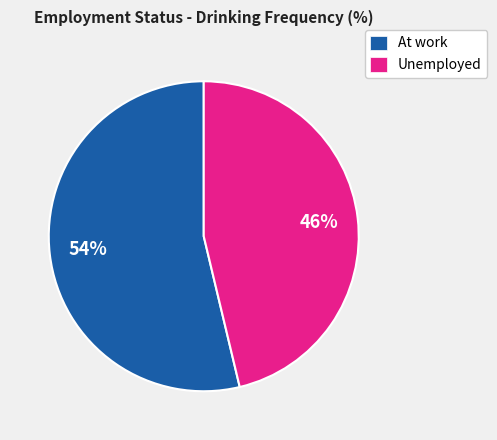

Is Unemployed the majority of the pie?

No